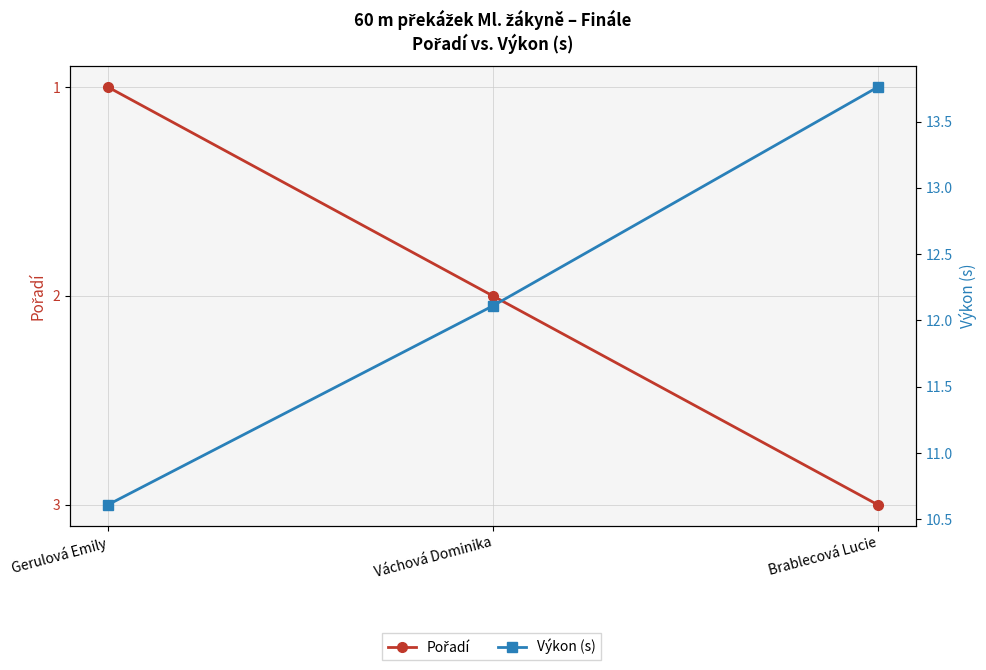

What position from the left is Váchová Dominika?

2